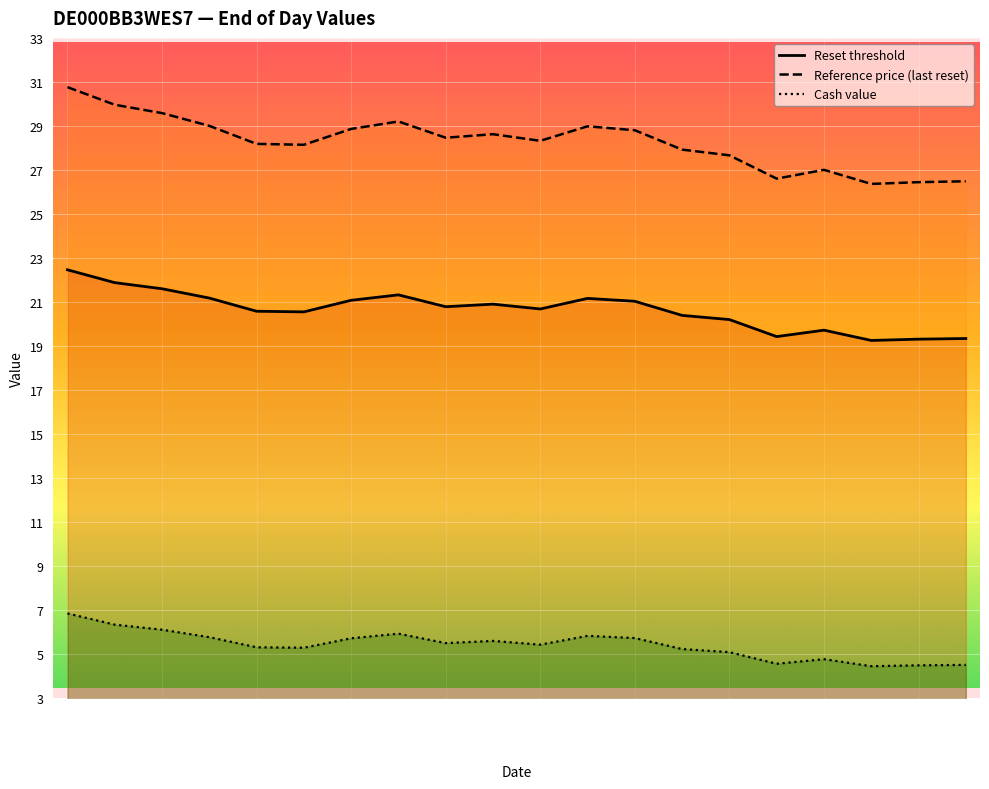

List the series in order of their overall mean, highest first.

Reference price (last reset), Reset threshold, Cash value